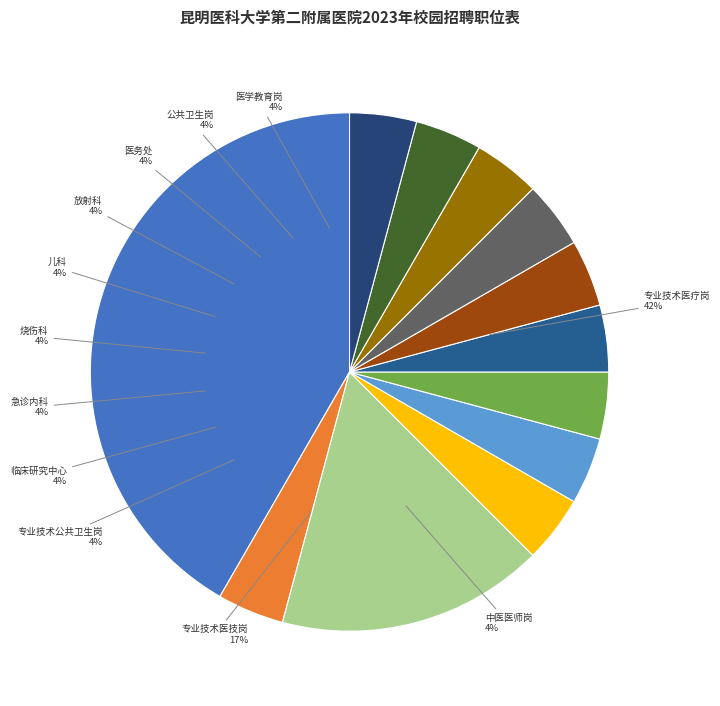

Which category has the biggest portion of the pie?

专业技术医疗岗